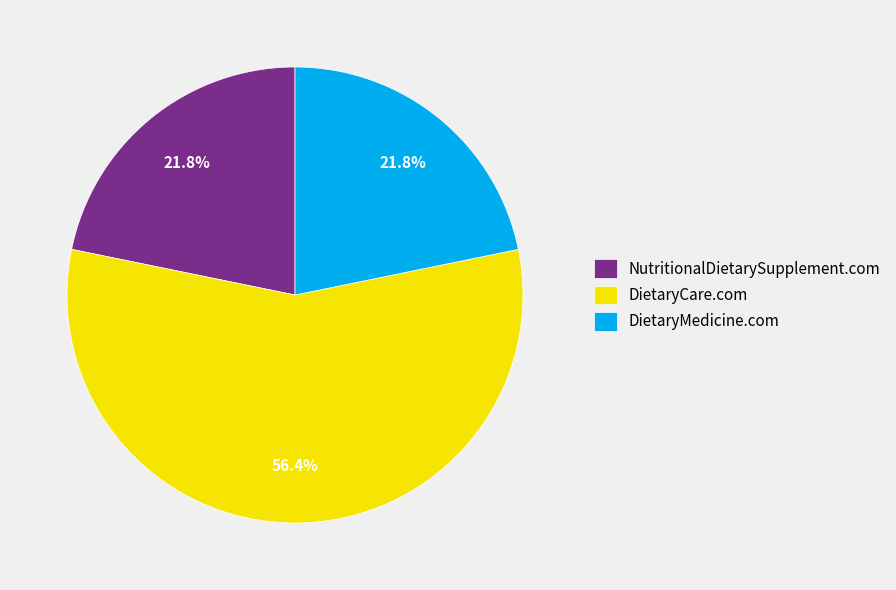

Is there any slice that represents more than half of the pie?

Yes